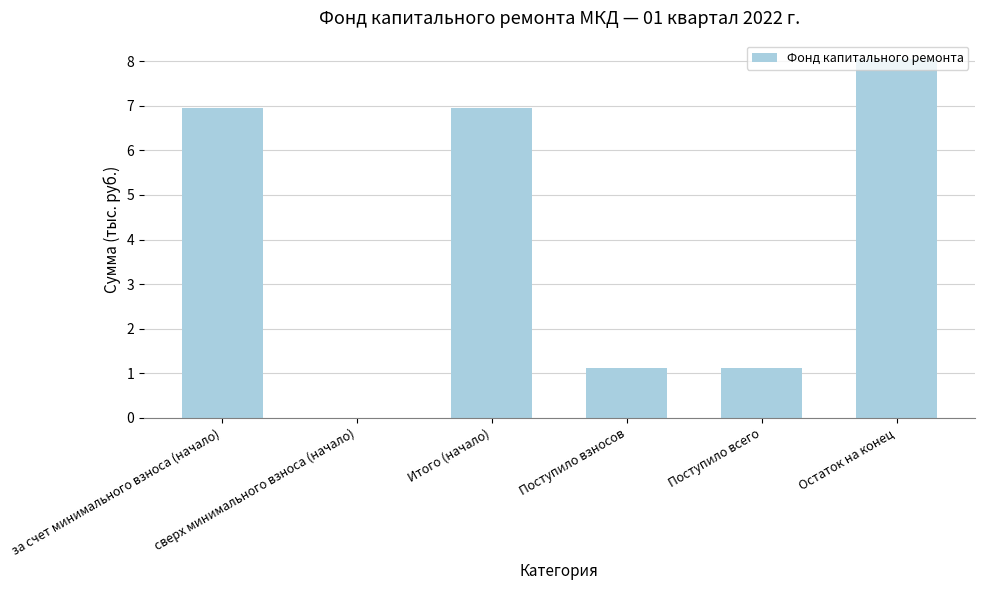

Reading left to right, what are all the values shown in this chart?

за счет минимального взноса (начало)=7.0	сверх минимального взноса (начало)=0.0	Итого (начало)=7.0	Поступило взносов=1.1	Поступило всего=1.1	Остаток на конец=8.1